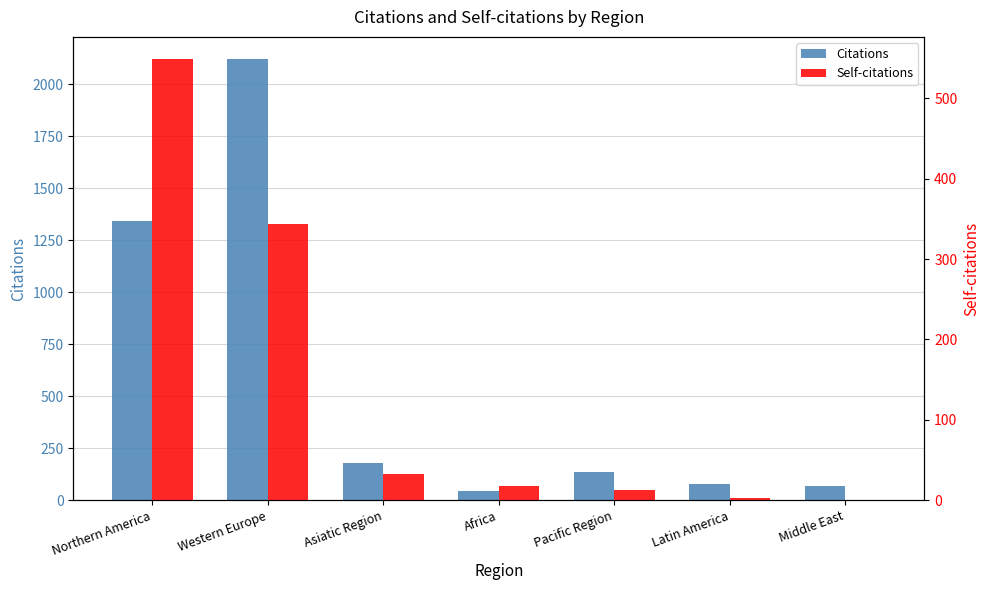

What is the difference between the highest and lowest values at Latin America?

76